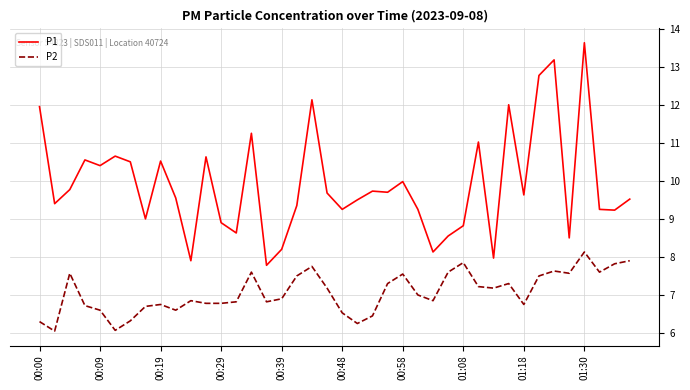

Rank the series by their average value, from lowest to highest.

P2, P1